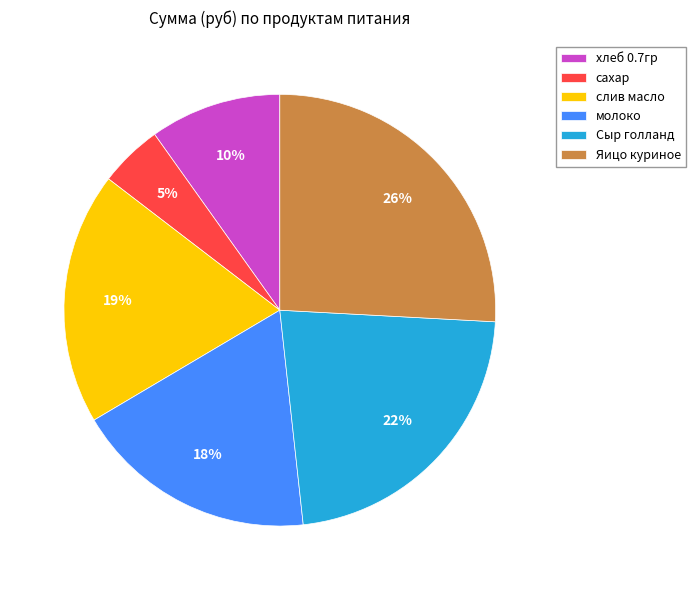

Which slice is the smallest?

сахар